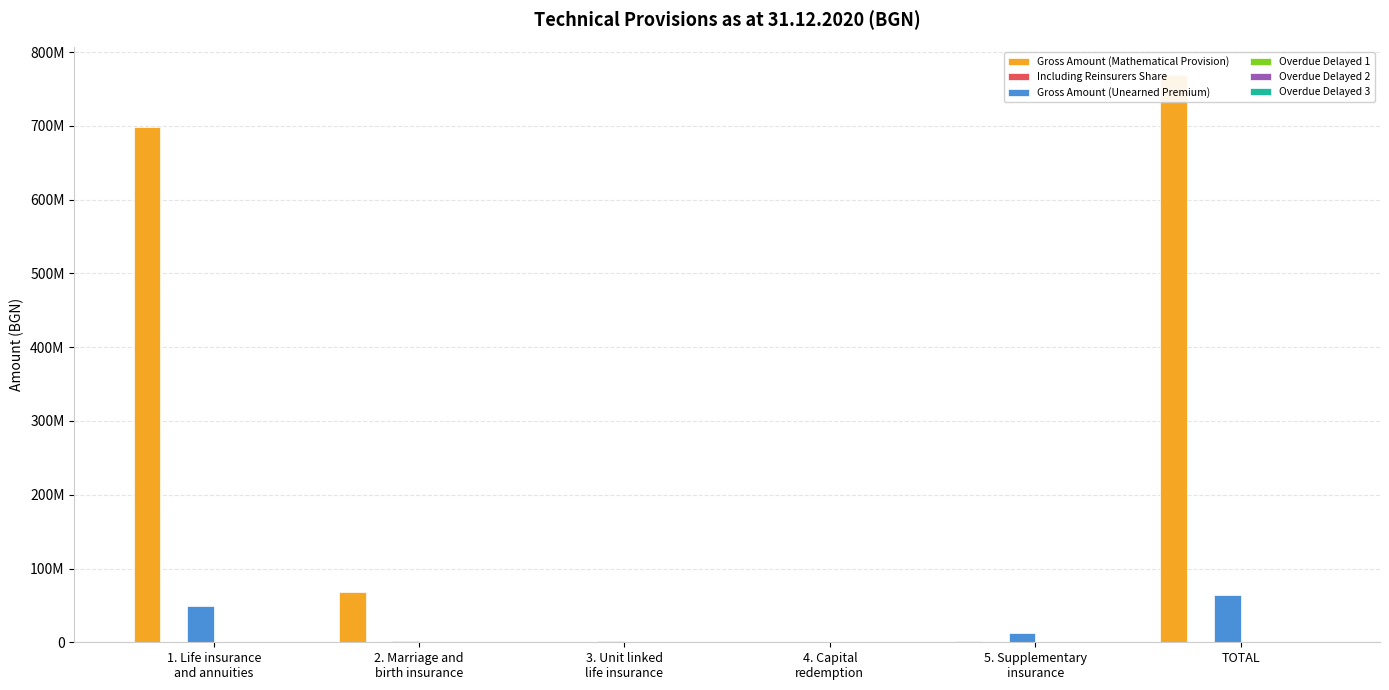

How many groups of bars are there?

6